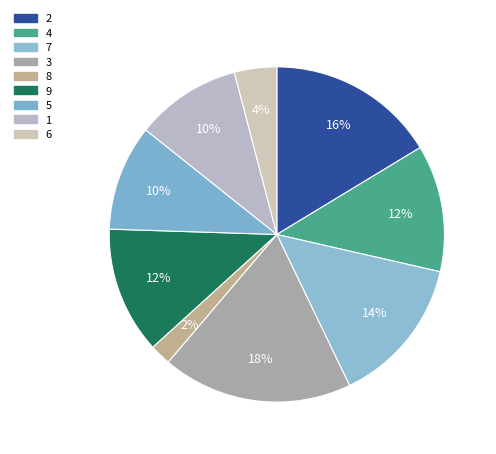

The 9 slice represents 12% of the pie. True or false?

True